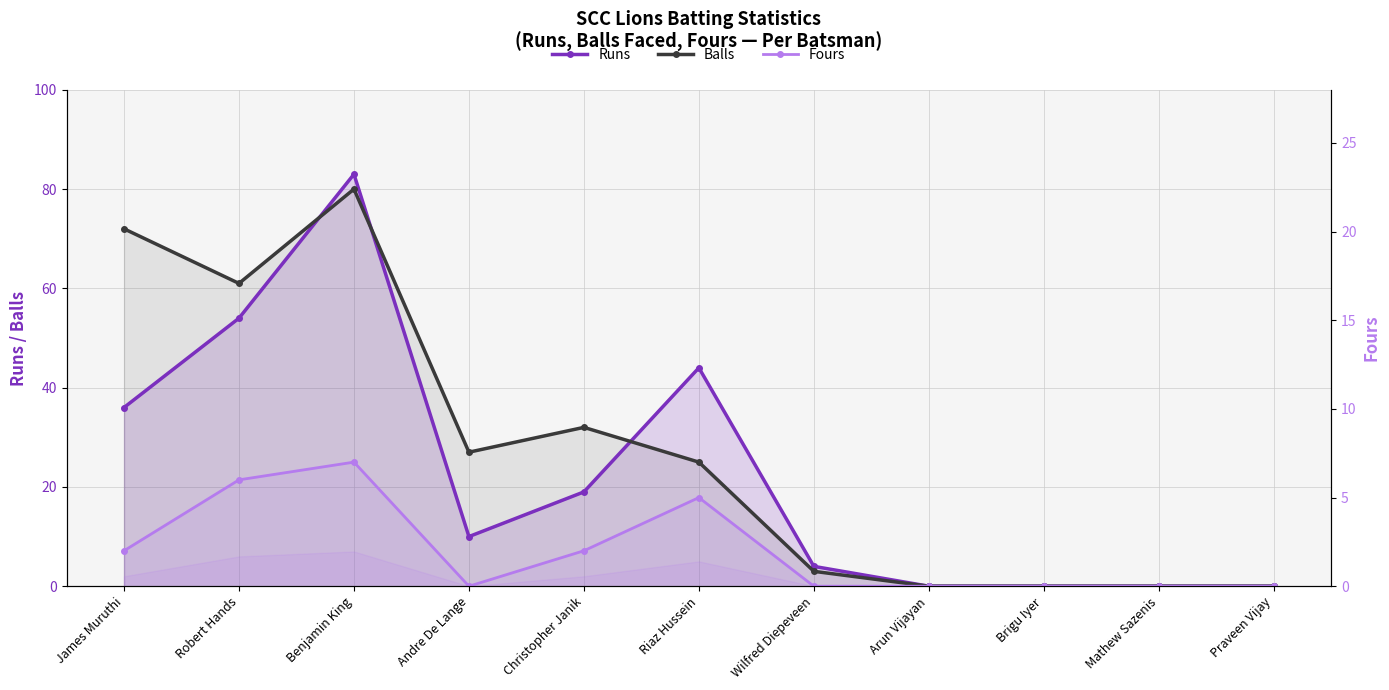

Reading left to right, what are all the values shown in this chart?

Runs: James Muruthi=36	Robert Hands=54	Benjamin King=83	Andre De Lange=10	Christopher Janik=19	Riaz Hussein=44	Wilfred Diepeveen=4	Arun Vijayan=0	Brigu Iyer=0	Mathew Sazenis=0	Praveen Vijay=0
Balls: James Muruthi=72	Robert Hands=61	Benjamin King=80	Andre De Lange=27	Christopher Janik=32	Riaz Hussein=25	Wilfred Diepeveen=3	Arun Vijayan=0	Brigu Iyer=0	Mathew Sazenis=0	Praveen Vijay=0
Fours: James Muruthi=2	Robert Hands=6	Benjamin King=7	Andre De Lange=0	Christopher Janik=2	Riaz Hussein=5	Wilfred Diepeveen=0	Arun Vijayan=0	Brigu Iyer=0	Mathew Sazenis=0	Praveen Vijay=0